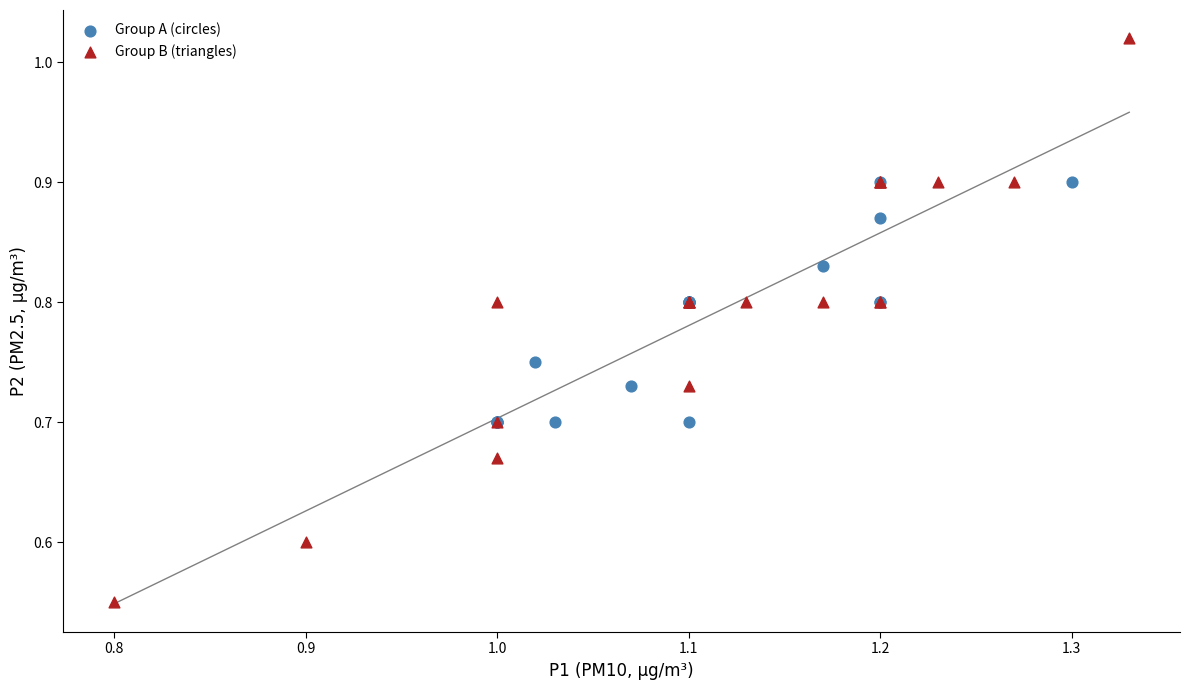

Which series contains the lowest Y value?

Group B (triangles)